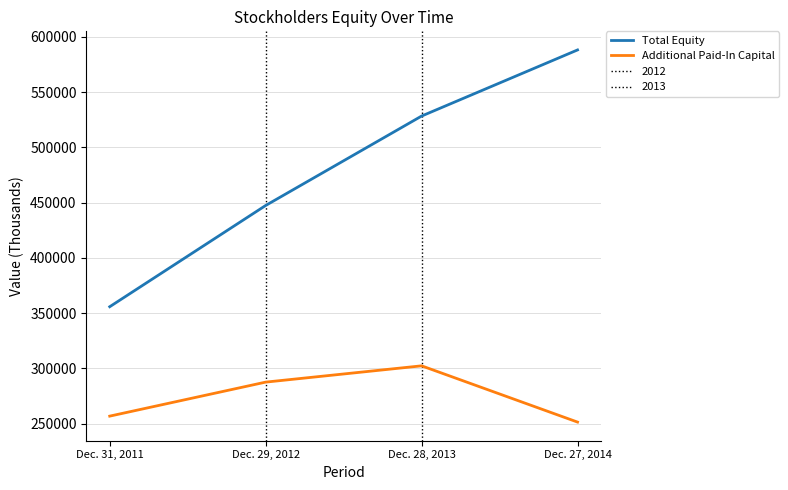

True or false: Total Equity has more than 0 interior local peaks.

False